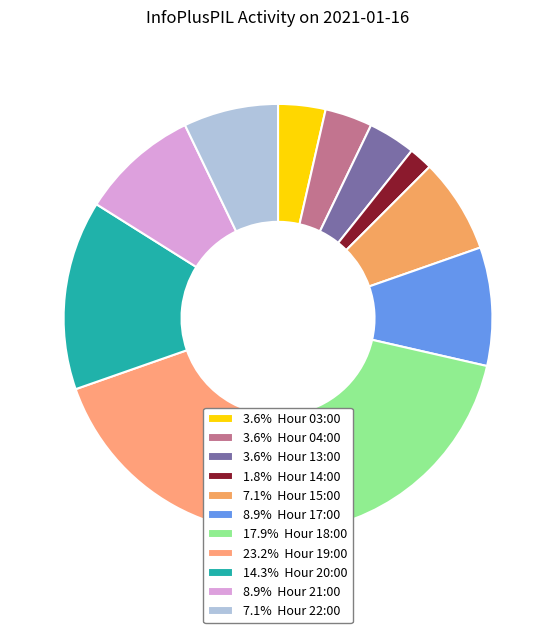

How many segments does this pie chart have?

11